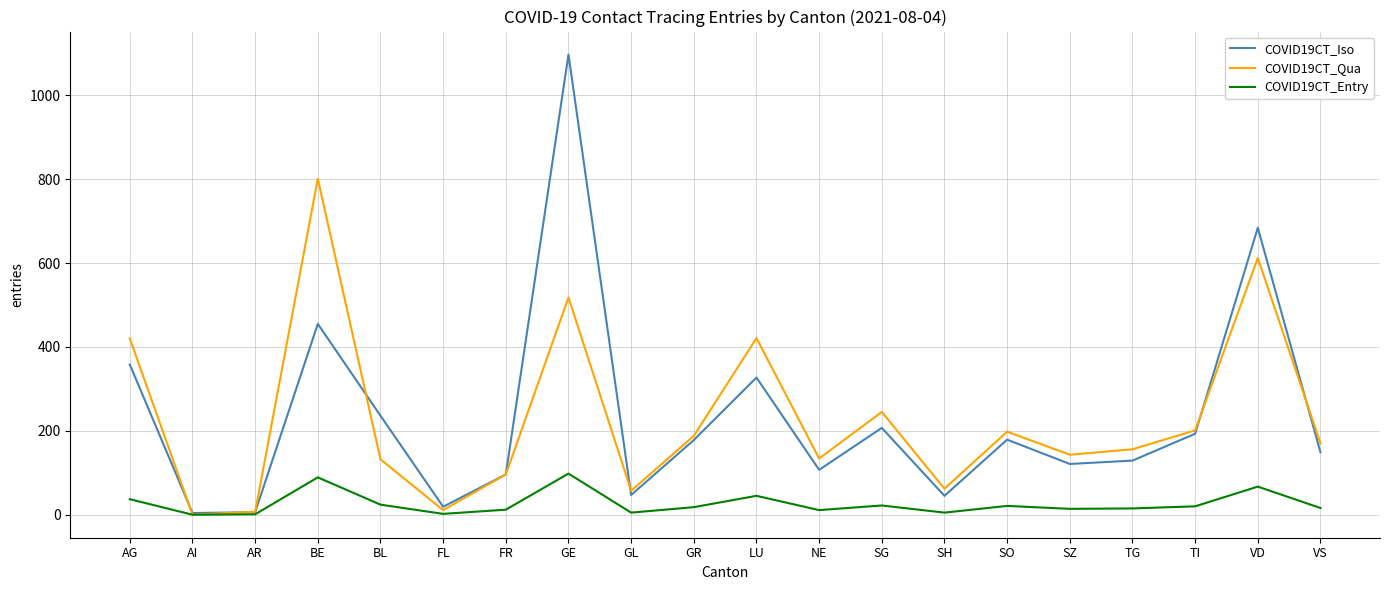

How many distinct data groups are displayed?

3